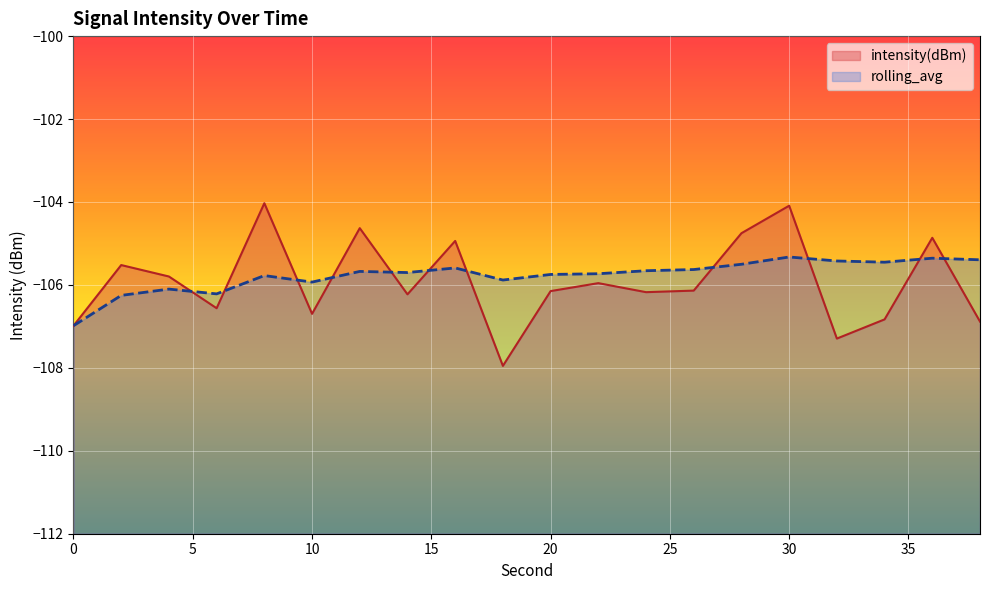

Is the value of rolling_avg at 36 greater than the value of intensity(dBm) at 38?

Yes